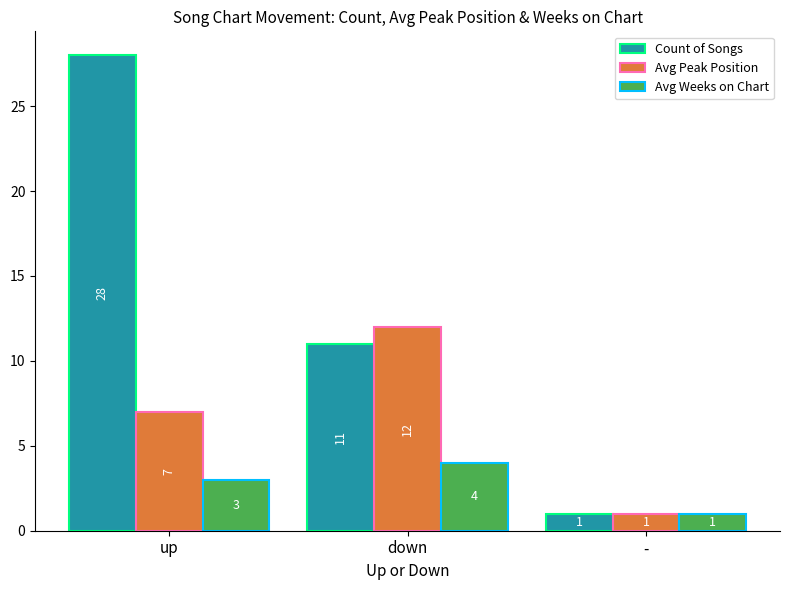

Rank the series at up from lowest to highest value.

Avg Weeks on Chart, Avg Peak Position, Count of Songs